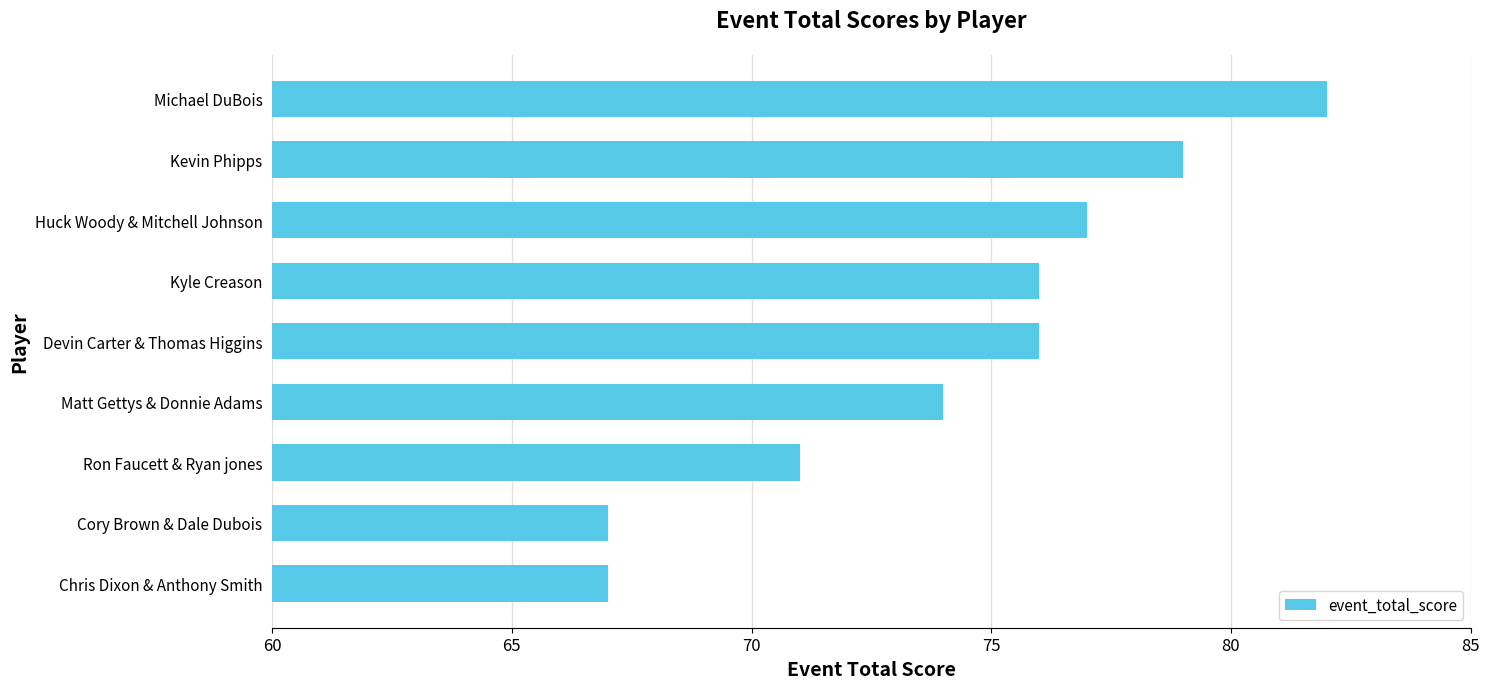

Between Michael DuBois and Cory Brown & Dale Dubois, which is larger?

Michael DuBois